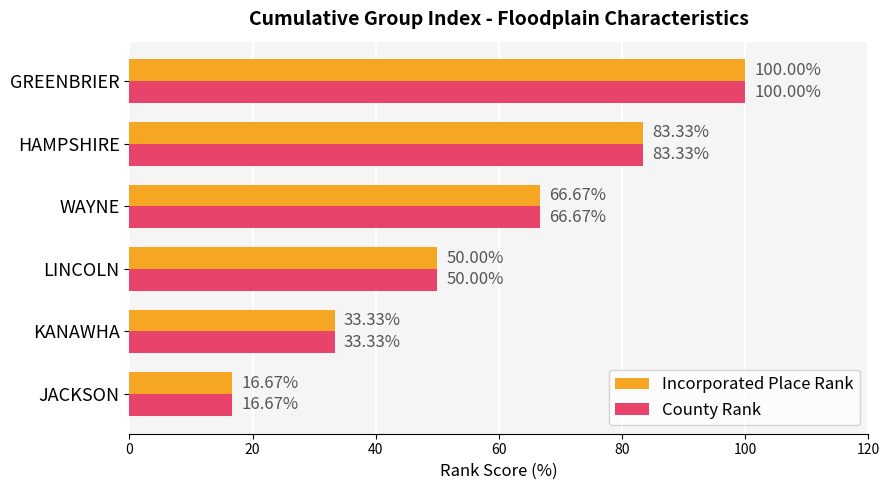

Rank the categories by County Rank value from lowest to highest.

JACKSON, KANAWHA, LINCOLN, WAYNE, HAMPSHIRE, GREENBRIER